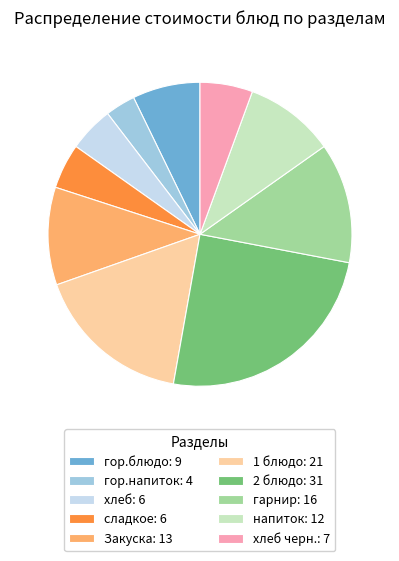

Which slice is the smallest?

гор.напиток: 4